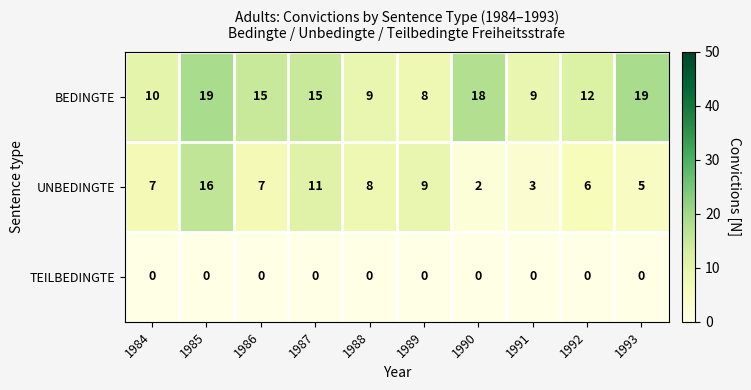

Between 1984 and 1990, which series saw the biggest shift?

BEDINGTE